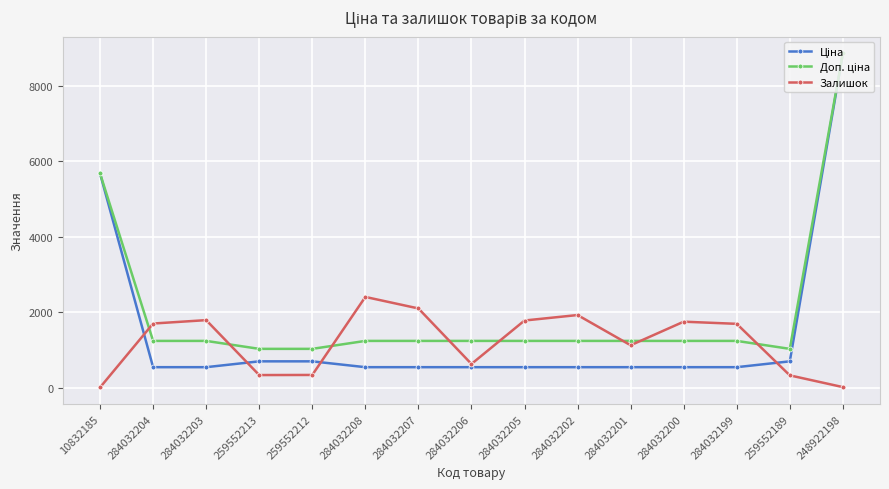

What is the spread (max minus min) of values at 284032207?

1557.0